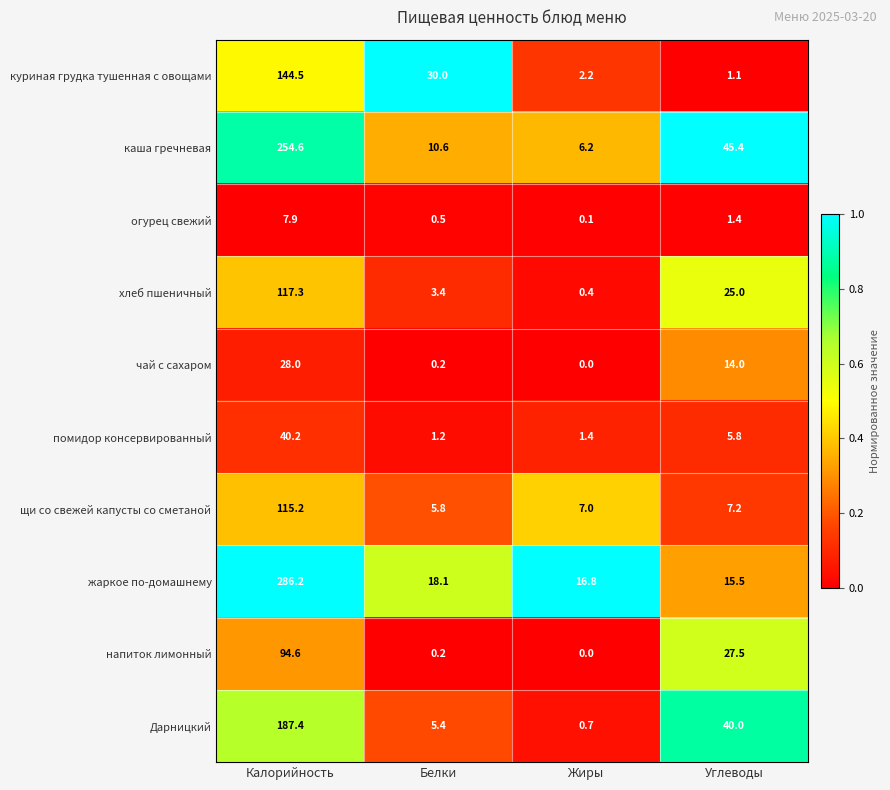

Rank the categories by Дарницкий value from lowest to highest.

Жиры, Белки, Углеводы, Калорийность